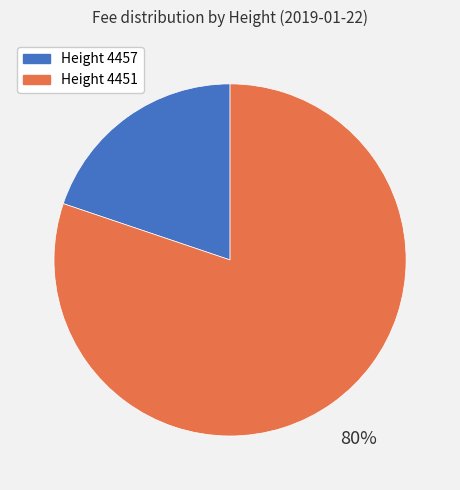

Does any single category account for the majority?

Yes